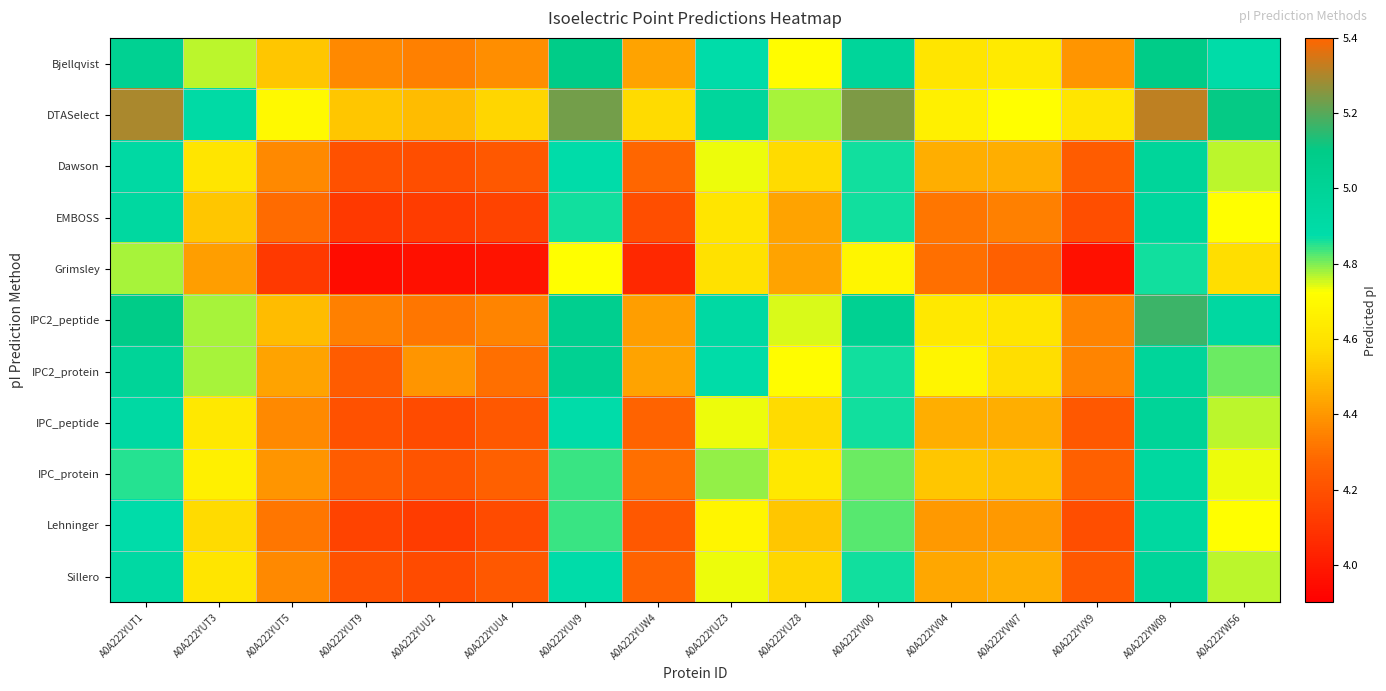

Reading left to right, list all the values displayed in this chart.

Bjellqvist: A0A222YUT1=5.0	A0A222YUT3=4.8	A0A222YUT5=4.5	A0A222YUT9=4.4	A0A222YUU2=4.3	A0A222YUU4=4.4	A0A222YUV9=5.1	A0A222YUW4=4.4	A0A222YUZ3=4.9	A0A222YUZ8=4.7	A0A222YV00=5.0	A0A222YV04=4.6	A0A222YVW7=4.6	A0A222YVX9=4.4	A0A222YW09=5.1	A0A222YW56=4.9
DTASelect: A0A222YUT1=5.3	A0A222YUT3=4.9	A0A222YUT5=4.7	A0A222YUT9=4.5	A0A222YUU2=4.5	A0A222YUU4=4.6	A0A222YUV9=5.2	A0A222YUW4=4.6	A0A222YUZ3=5.0	A0A222YUZ8=4.8	A0A222YV00=5.2	A0A222YV04=4.7	A0A222YVW7=4.7	A0A222YVX9=4.6	A0A222YW09=5.3	A0A222YW56=5.1
Dawson: A0A222YUT1=4.9	A0A222YUT3=4.6	A0A222YUT5=4.4	A0A222YUT9=4.2	A0A222YUU2=4.2	A0A222YUU4=4.2	A0A222YUV9=4.9	A0A222YUW4=4.3	A0A222YUZ3=4.7	A0A222YUZ8=4.6	A0A222YV00=4.9	A0A222YV04=4.5	A0A222YVW7=4.5	A0A222YVX9=4.2	A0A222YW09=5.0	A0A222YW56=4.8
EMBOSS: A0A222YUT1=4.9	A0A222YUT3=4.5	A0A222YUT5=4.3	A0A222YUT9=4.1	A0A222YUU2=4.1	A0A222YUU4=4.2	A0A222YUV9=4.9	A0A222YUW4=4.2	A0A222YUZ3=4.6	A0A222YUZ8=4.4	A0A222YV00=4.9	A0A222YV04=4.3	A0A222YVW7=4.3	A0A222YVX9=4.2	A0A222YW09=5.0	A0A222YW56=4.7
Grimsley: A0A222YUT1=4.8	A0A222YUT3=4.4	A0A222YUT5=4.1	A0A222YUT9=3.9	A0A222YUU2=4.0	A0A222YUU4=4.0	A0A222YUV9=4.7	A0A222YUW4=4.0	A0A222YUZ3=4.6	A0A222YUZ8=4.4	A0A222YV00=4.7	A0A222YV04=4.3	A0A222YVW7=4.3	A0A222YVX9=4.0	A0A222YW09=4.9	A0A222YW56=4.6
IPC2_peptide: A0A222YUT1=5.1	A0A222YUT3=4.8	A0A222YUT5=4.5	A0A222YUT9=4.3	A0A222YUU2=4.3	A0A222YUU4=4.4	A0A222YUV9=5.1	A0A222YUW4=4.4	A0A222YUZ3=4.9	A0A222YUZ8=4.7	A0A222YV00=5.0	A0A222YV04=4.6	A0A222YVW7=4.6	A0A222YVX9=4.4	A0A222YW09=5.2	A0A222YW56=4.9
IPC2_protein: A0A222YUT1=5.0	A0A222YUT3=4.8	A0A222YUT5=4.4	A0A222YUT9=4.2	A0A222YUU2=4.4	A0A222YUU4=4.3	A0A222YUV9=5.0	A0A222YUW4=4.4	A0A222YUZ3=4.9	A0A222YUZ8=4.7	A0A222YV00=4.9	A0A222YV04=4.7	A0A222YVW7=4.6	A0A222YVX9=4.4	A0A222YW09=5.0	A0A222YW56=4.8
IPC_peptide: A0A222YUT1=4.9	A0A222YUT3=4.6	A0A222YUT5=4.4	A0A222YUT9=4.2	A0A222YUU2=4.2	A0A222YUU4=4.2	A0A222YUV9=4.9	A0A222YUW4=4.3	A0A222YUZ3=4.7	A0A222YUZ8=4.6	A0A222YV00=4.9	A0A222YV04=4.5	A0A222YVW7=4.5	A0A222YVX9=4.2	A0A222YW09=5.0	A0A222YW56=4.8
IPC_protein: A0A222YUT1=4.9	A0A222YUT3=4.7	A0A222YUT5=4.4	A0A222YUT9=4.2	A0A222YUU2=4.2	A0A222YUU4=4.3	A0A222YUV9=4.8	A0A222YUW4=4.3	A0A222YUZ3=4.8	A0A222YUZ8=4.6	A0A222YV00=4.8	A0A222YV04=4.5	A0A222YVW7=4.5	A0A222YVX9=4.3	A0A222YW09=4.9	A0A222YW56=4.7
Lehninger: A0A222YUT1=4.9	A0A222YUT3=4.6	A0A222YUT5=4.3	A0A222YUT9=4.2	A0A222YUU2=4.1	A0A222YUU4=4.2	A0A222YUV9=4.8	A0A222YUW4=4.2	A0A222YUZ3=4.7	A0A222YUZ8=4.5	A0A222YV00=4.8	A0A222YV04=4.4	A0A222YVW7=4.4	A0A222YVX9=4.2	A0A222YW09=4.9	A0A222YW56=4.7
Sillero: A0A222YUT1=4.9	A0A222YUT3=4.6	A0A222YUT5=4.4	A0A222YUT9=4.2	A0A222YUU2=4.2	A0A222YUU4=4.2	A0A222YUV9=4.9	A0A222YUW4=4.3	A0A222YUZ3=4.7	A0A222YUZ8=4.6	A0A222YV00=4.9	A0A222YV04=4.4	A0A222YVW7=4.5	A0A222YVX9=4.2	A0A222YW09=5.0	A0A222YW56=4.8